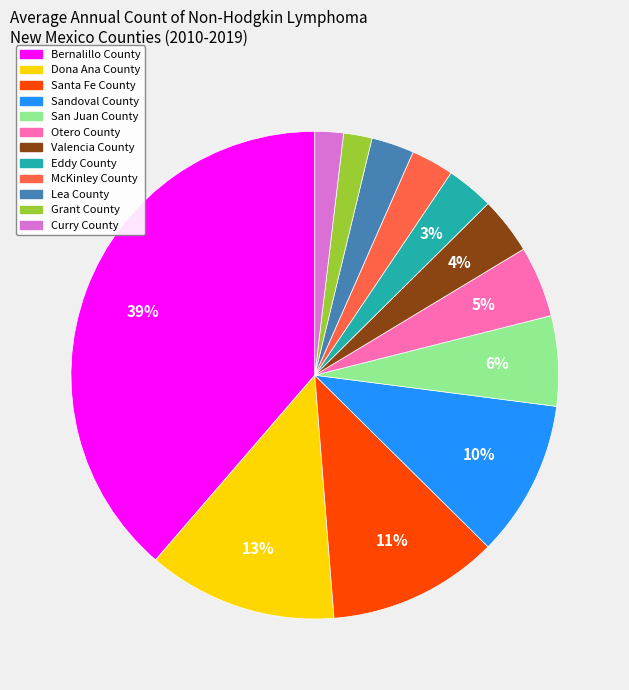

How many segments does this pie chart have?

12